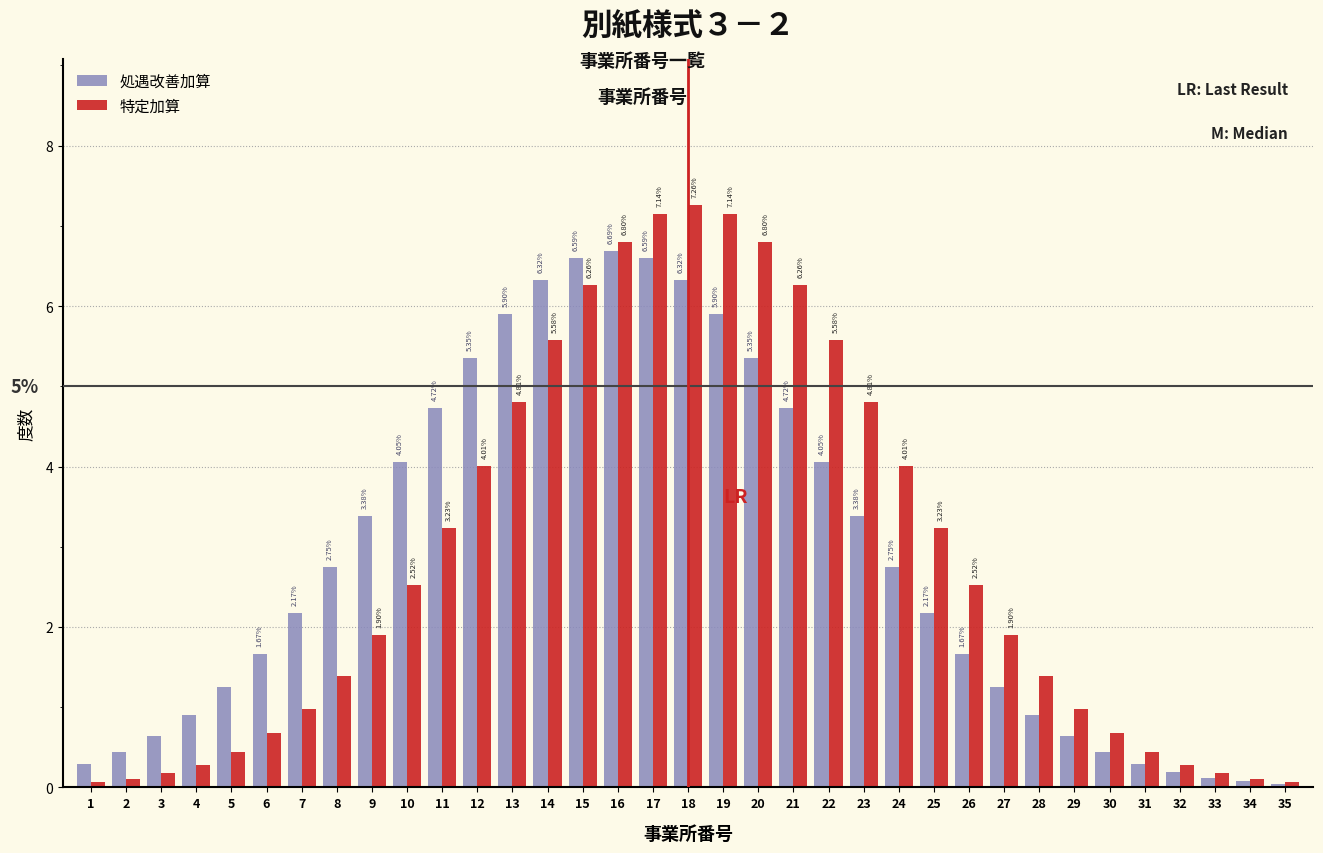

Is the value of 処遇改善加算 at 12 greater than the value of 特定加算 at 25?

Yes